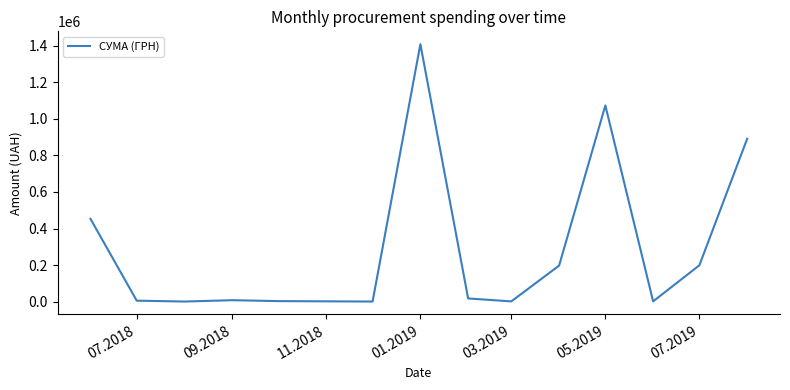

Is this an area chart (filled region under the line)?

No